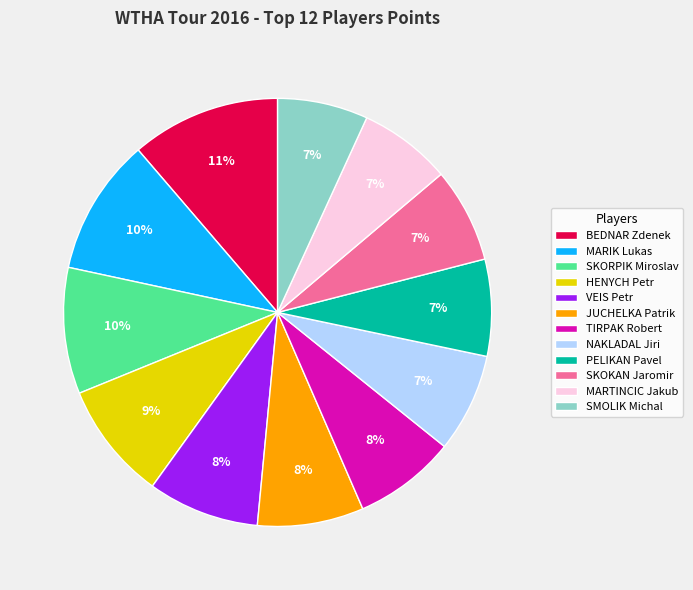

Combined, do MARTINCIC Jakub and SKORPIK Miroslav account for over 50%?

No